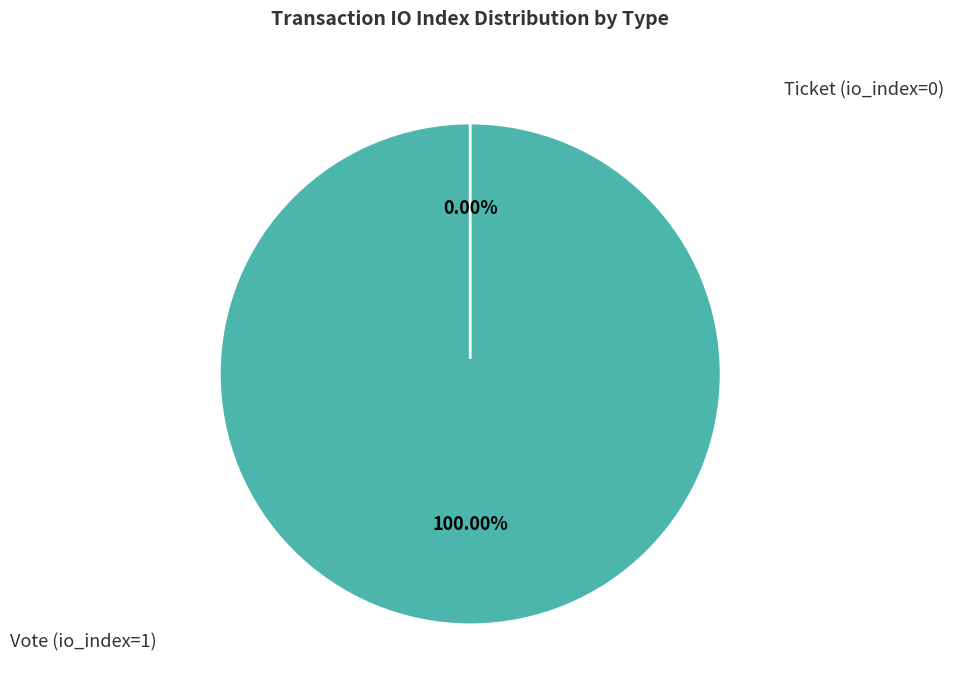

True or false: Vote (io_index=1) accounts for 99% of the total.

False